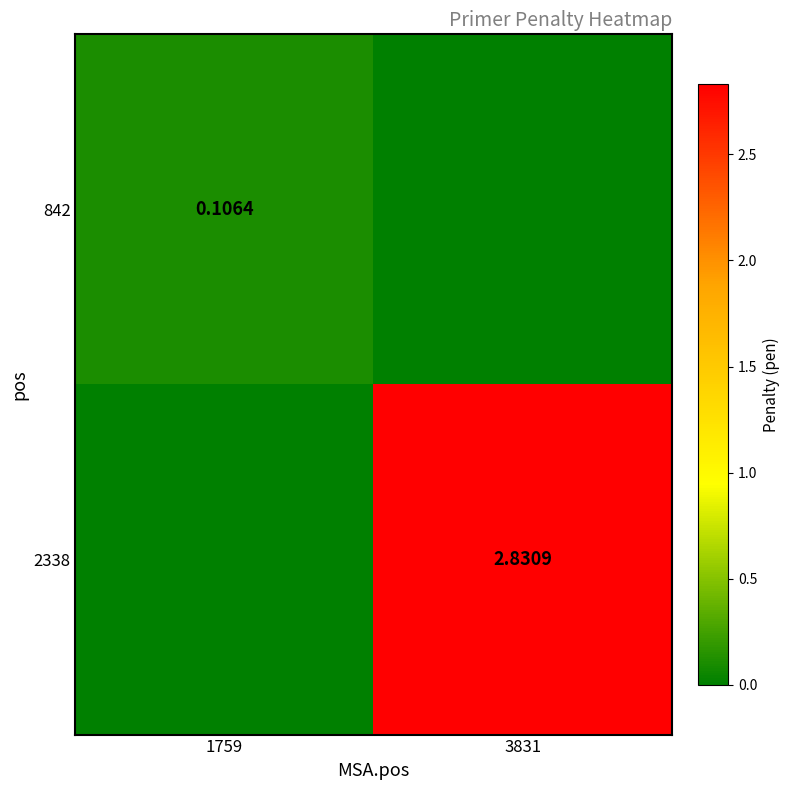

Is the value of 842 at 1759 greater than the value of 2338 at 3831?

No